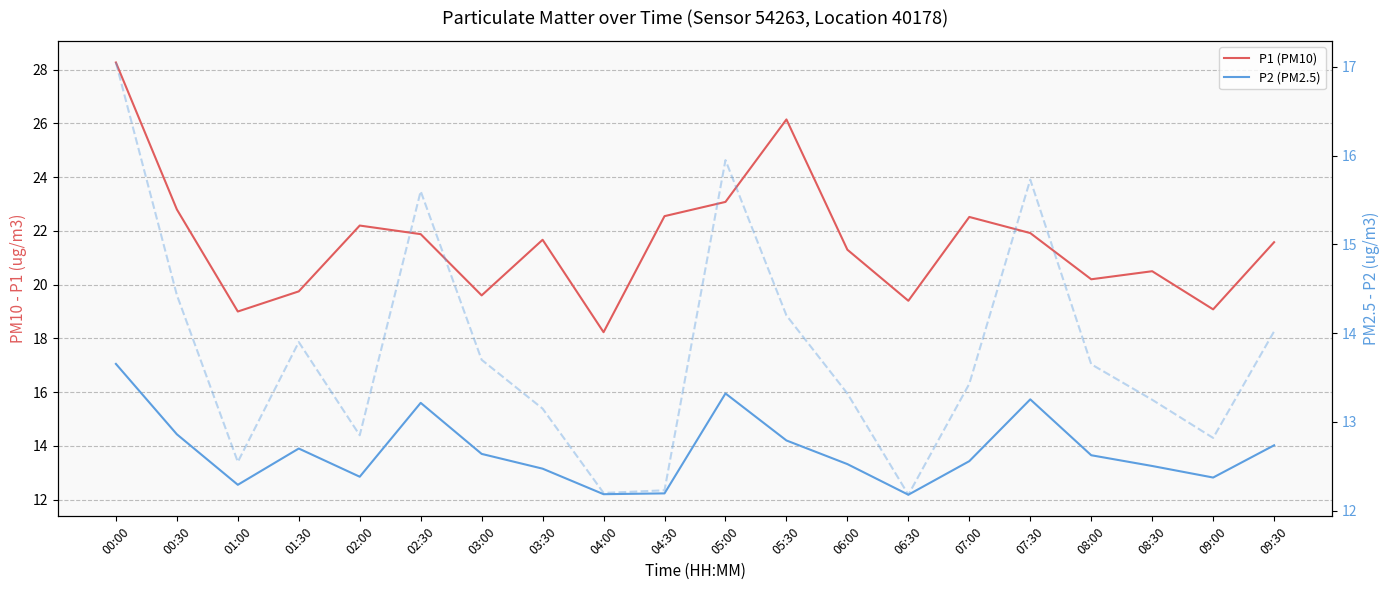

What is the difference between the second highest and second lowest values in the P1 (PM10) series?

7.1